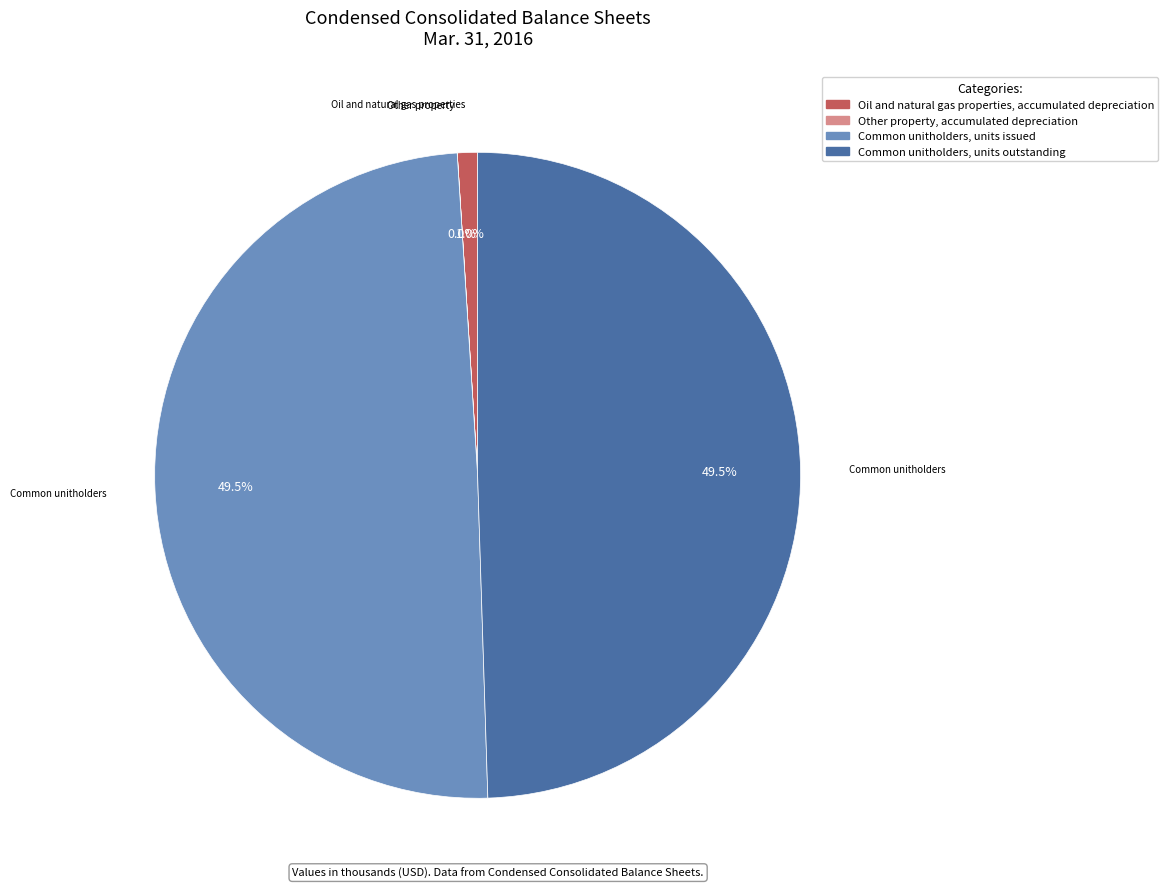

What is the total percentage of Common unitholders, units issued and Oil and natural gas properties, accumulated depreciation?

50.5%